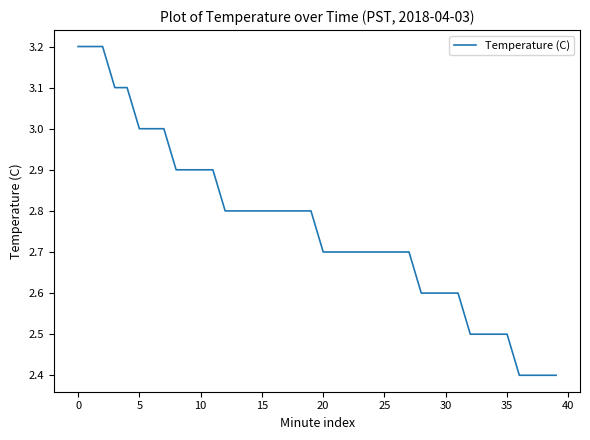

What is the greatest value displayed?

3.2